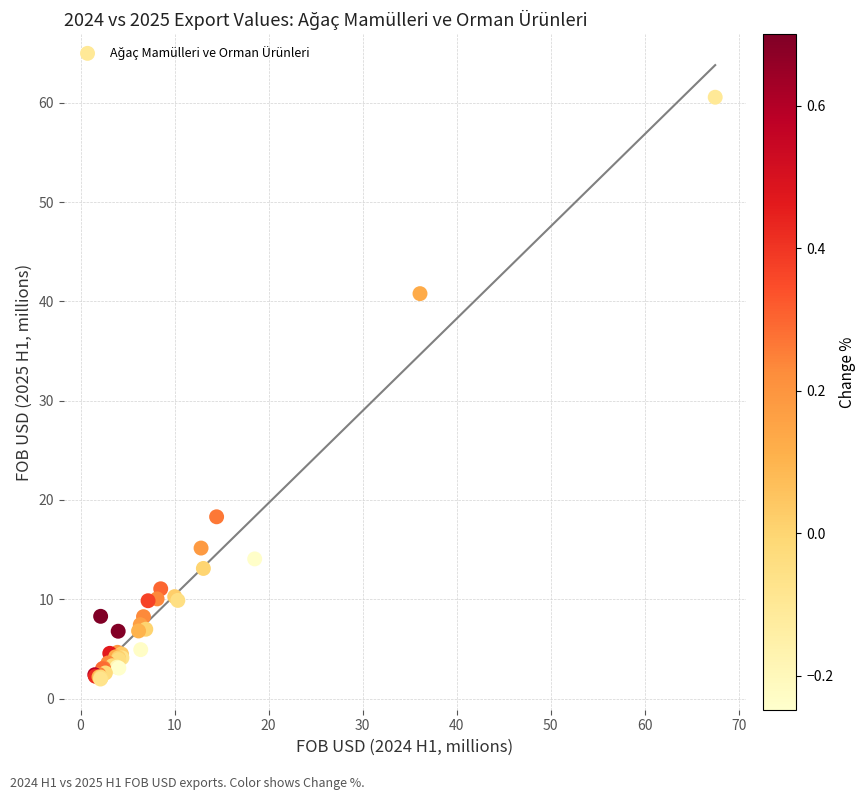

What Y value in the scatter plot is closest to 31?

40.8